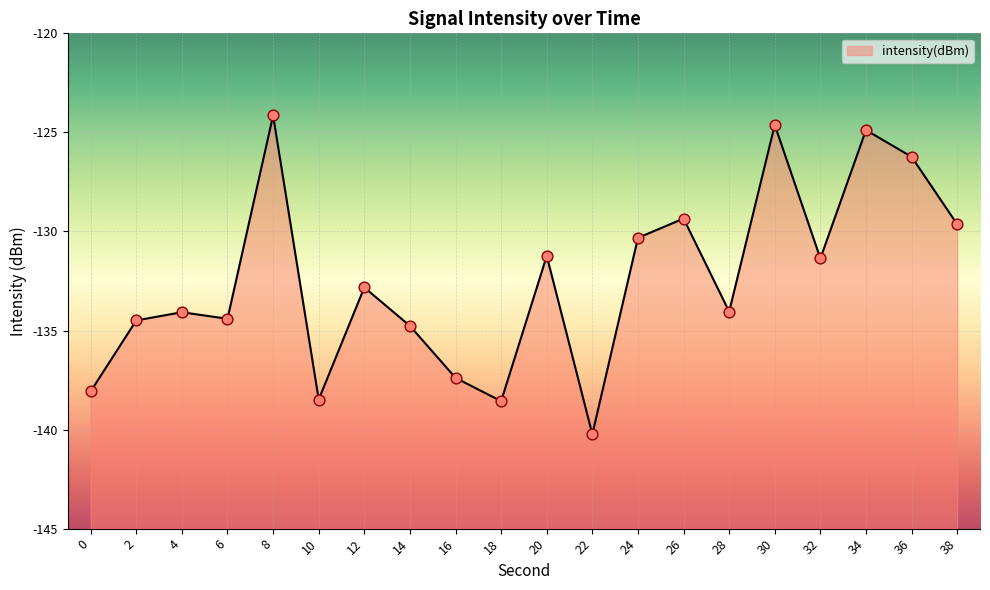

Between 28 and 36, which is larger?

36